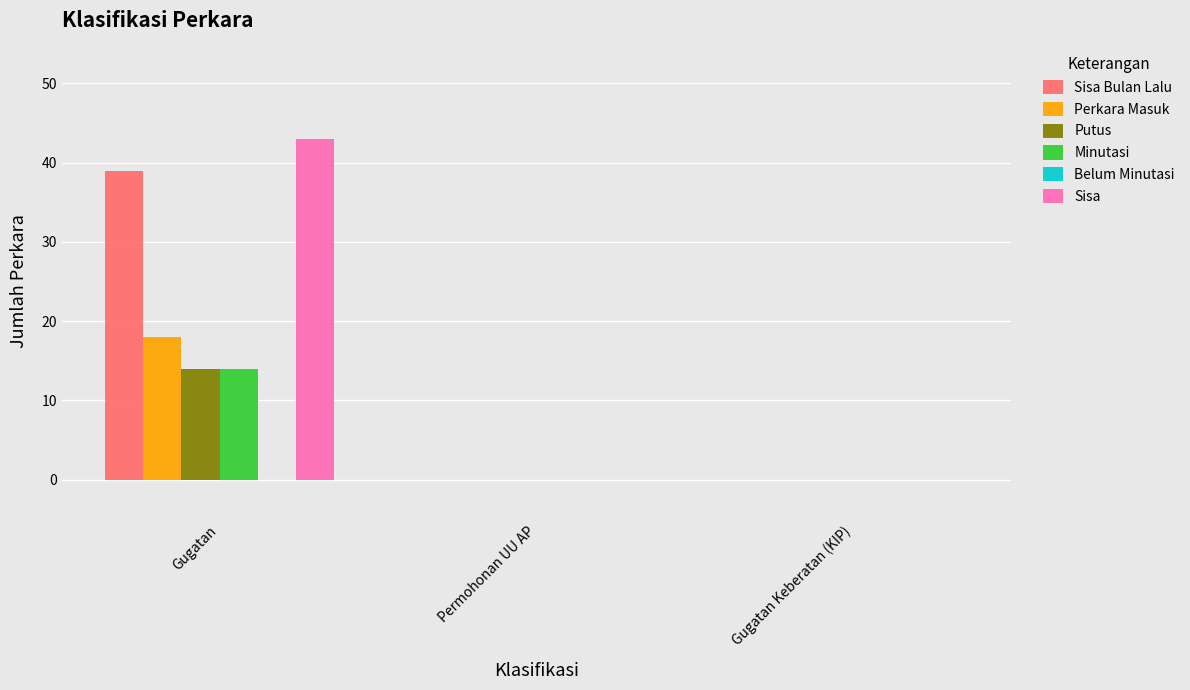

At which category is the sum across all series the highest?

Gugatan